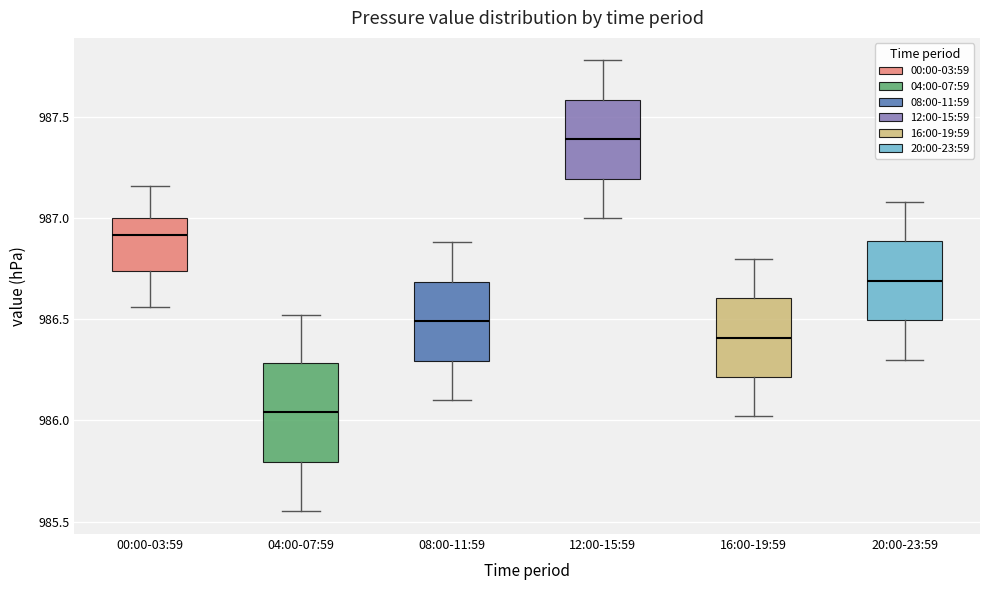

Reading left to right, transcribe this box plot: for each box, give where its median line is, the range the box spans, and where its two whiskers end, as read against the y-axis. The values are not printed on the chart, so give them approximately, as read against the axis.

00:00-03:59: median 986.90, box 986.75 to 987.00, whiskers 986.55 to 987.15
04:00-07:59: median 986.05, box 985.80 to 986.30, whiskers 985.55 to 986.50
08:00-11:59: median 986.50, box 986.30 to 986.70, whiskers 986.10 to 986.90
12:00-15:59: median 987.40, box 987.20 to 987.60, whiskers 987.00 to 987.80
16:00-19:59: median 986.40, box 986.20 to 986.60, whiskers 986.00 to 986.80
20:00-23:59: median 986.70, box 986.50 to 986.90, whiskers 986.30 to 987.10